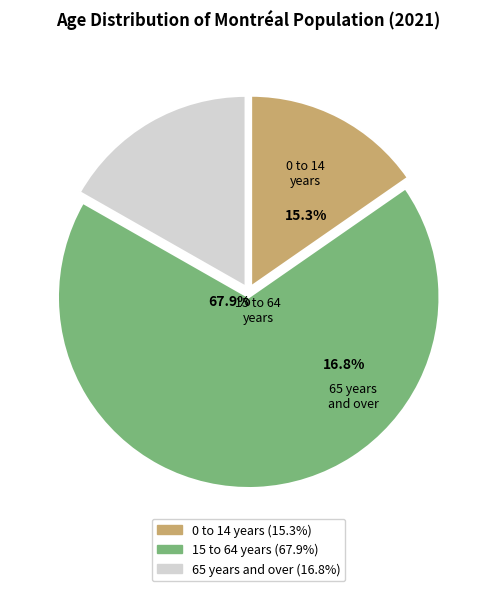

Which has a higher value, 65 years and over or 0 to 14 years?

65 years and over